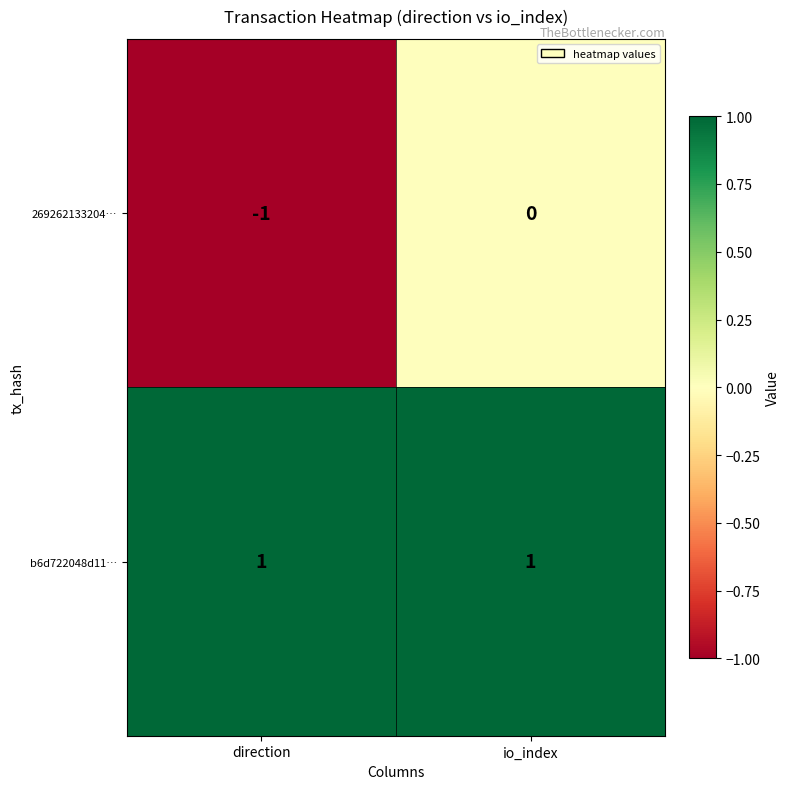

At which label is 269262133204… closest to 0?

io_index